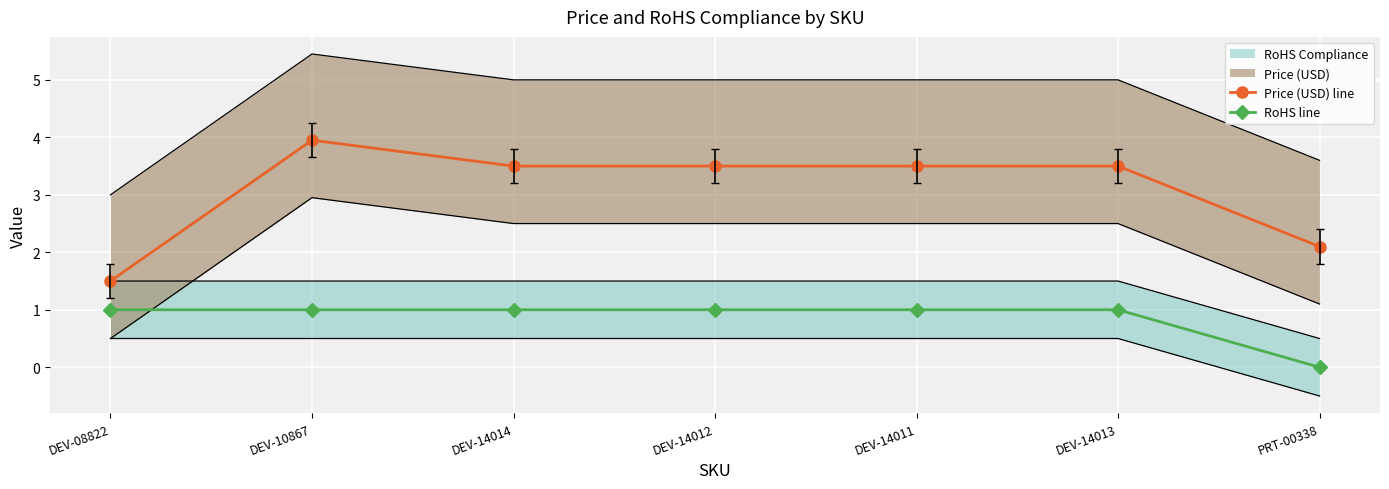

List the series in order of their peak value, lowest first.

RoHS line, Price (USD) line